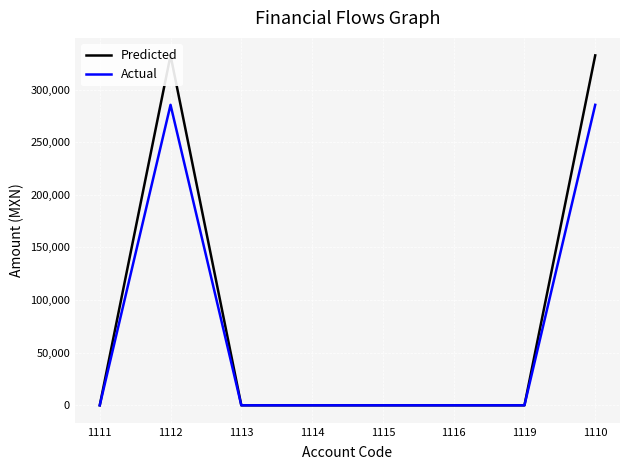

What is the average value of the Actual series?

71360.8